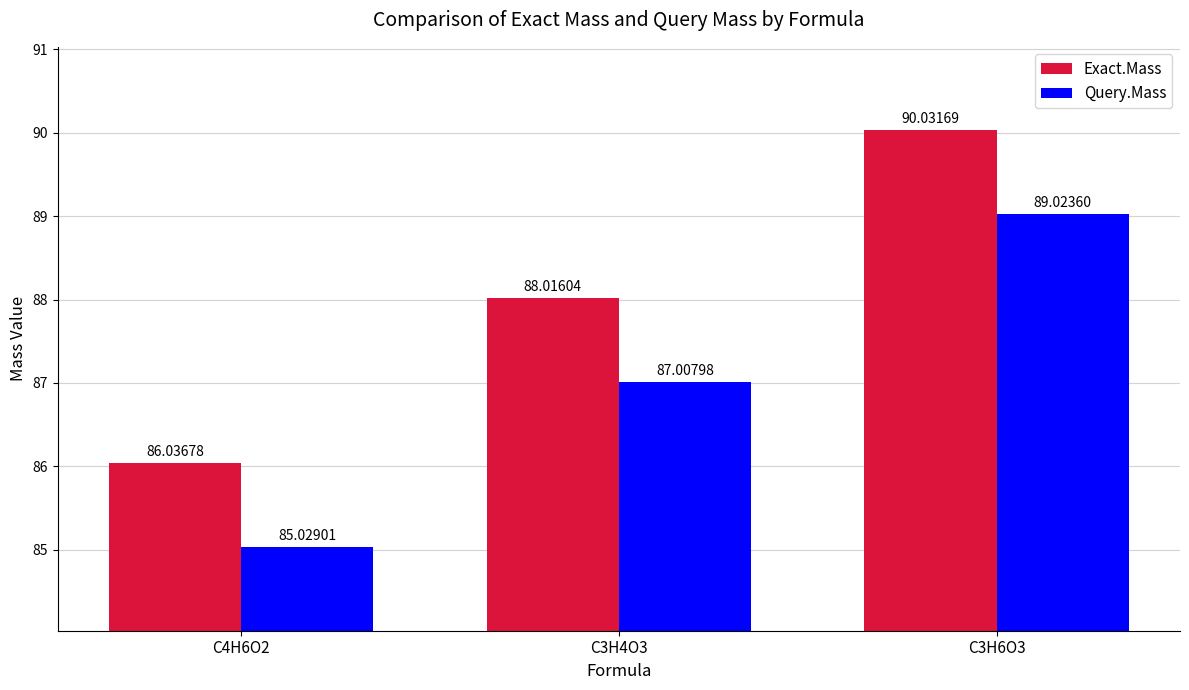

What is the total value across all series at C4H6O2?

171.1